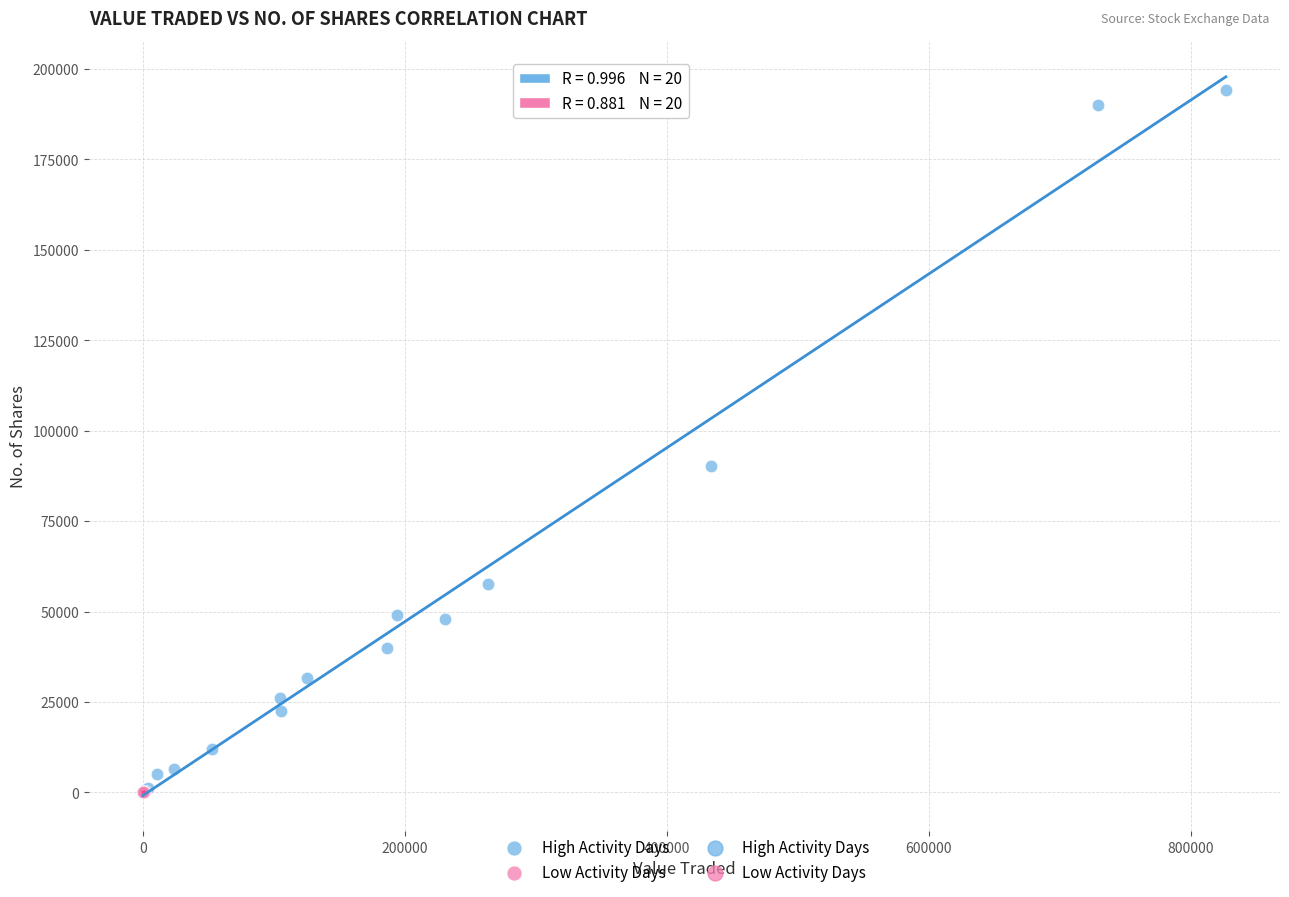

Which series reaches the maximum Y coordinate?

High Activity Days